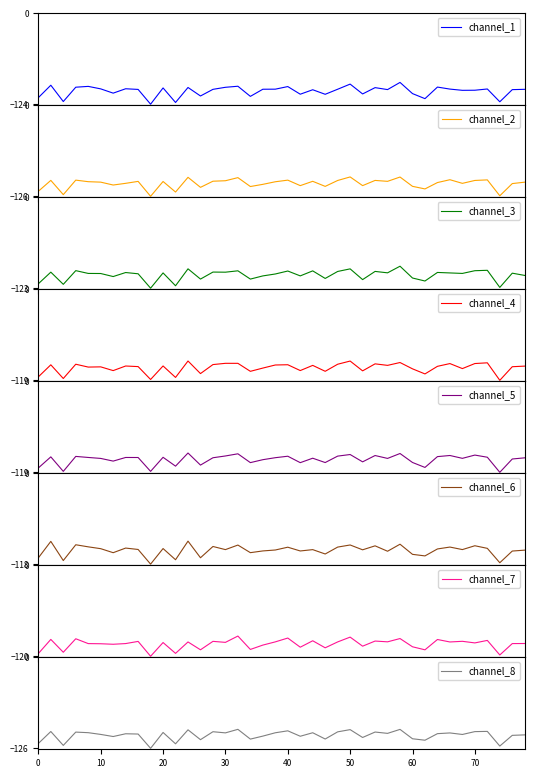

What is the minimum value for channel_8?

-126.3